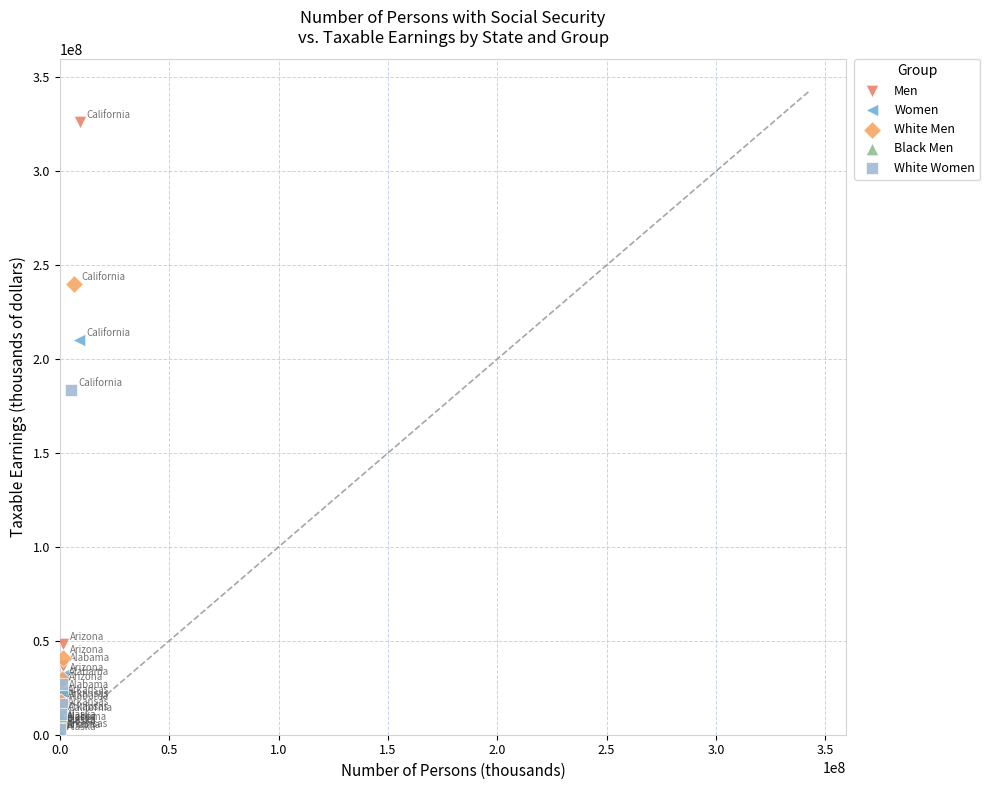

Which series has the largest Y range (max minus min)?

Men